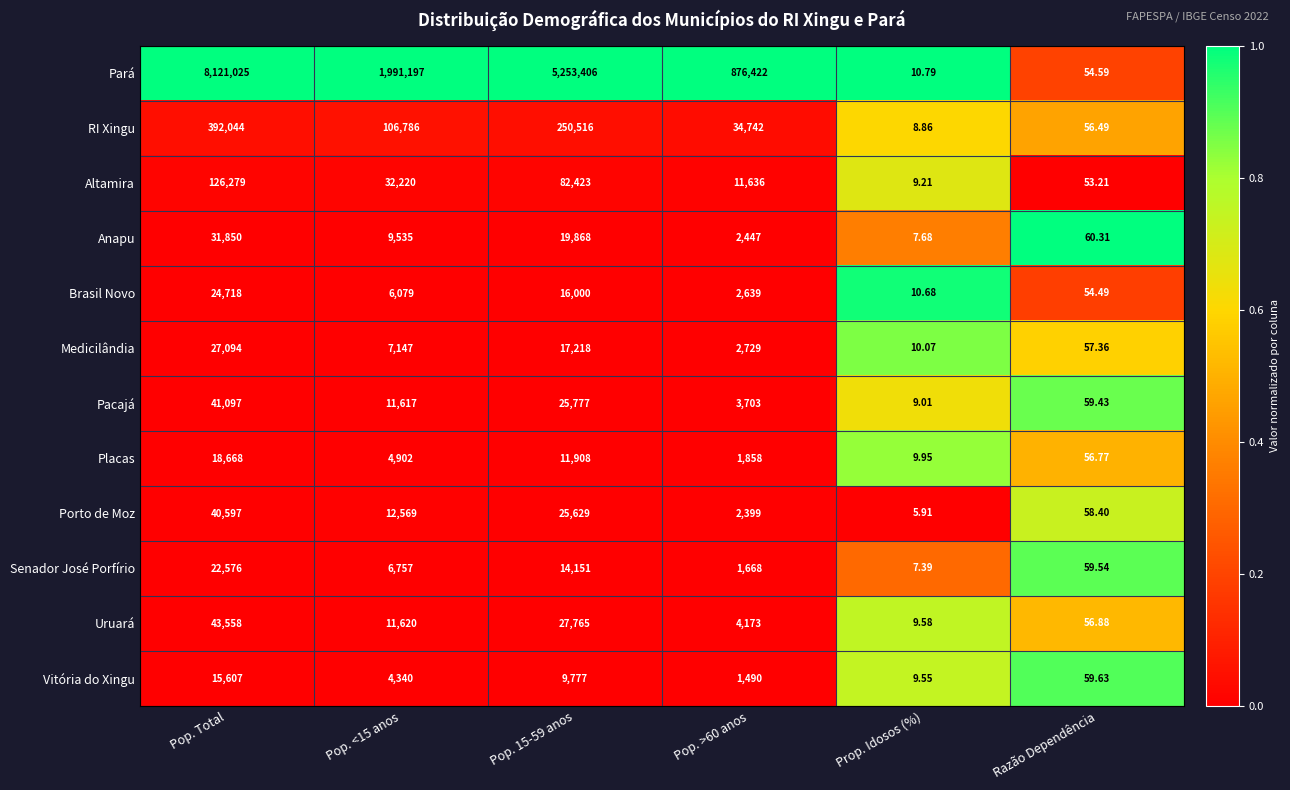

At which category is the sum across all series the highest?

Pop. Total